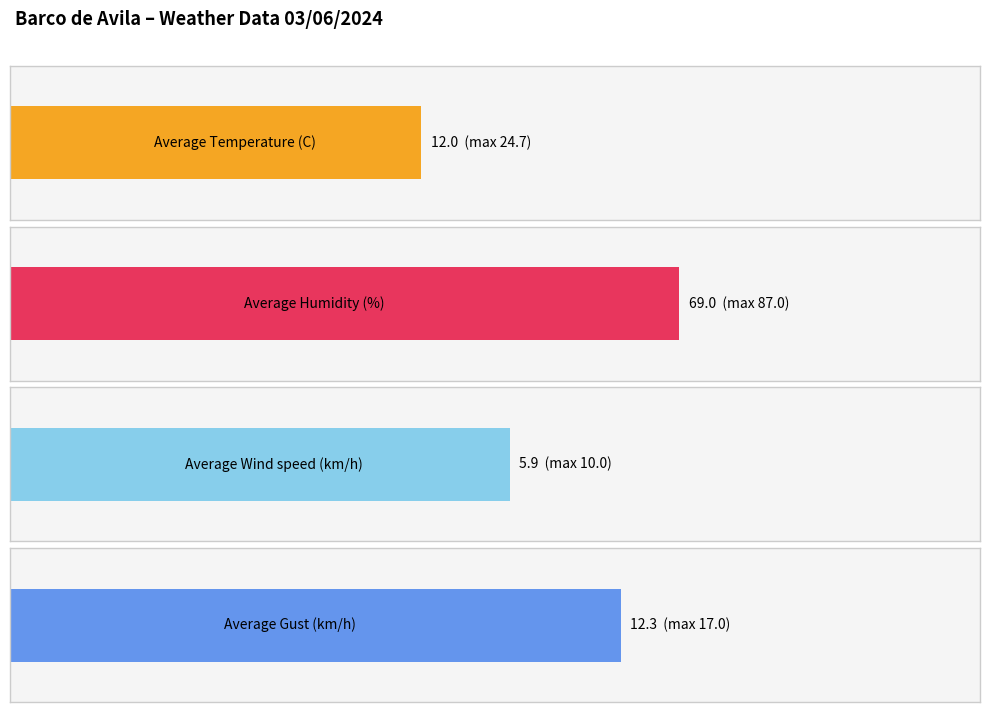

The value of Gust (km/h) at 04:00 is 28.7. True or false?

False